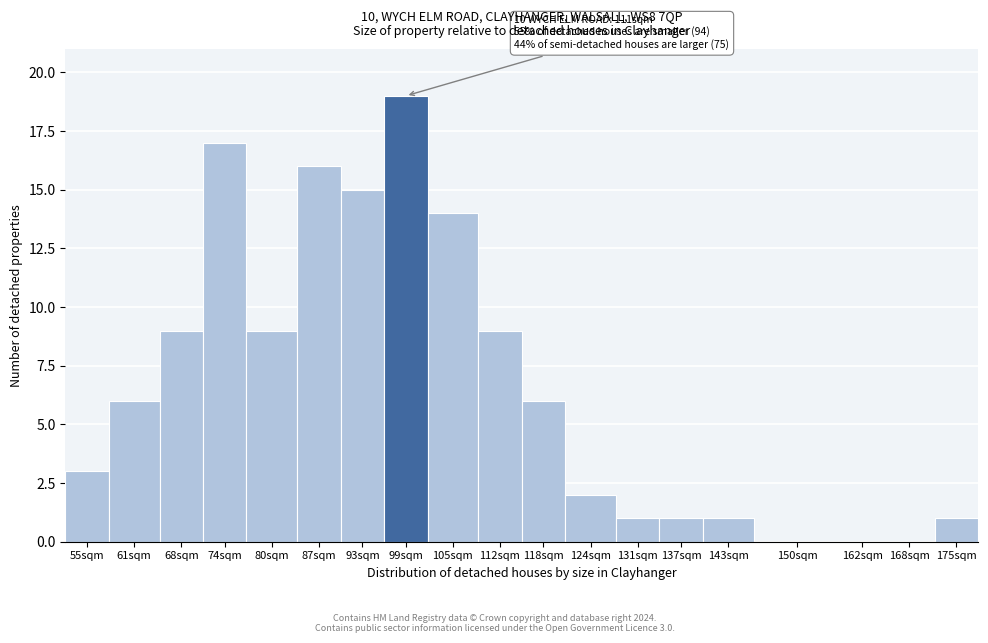

Reading left to right, list all the values displayed in this chart.

55sqm=3	61sqm=6	68sqm=9	74sqm=17	80sqm=9	87sqm=16	93sqm=15	99sqm=19	105sqm=14	112sqm=9	118sqm=6	124sqm=2	131sqm=1	137sqm=1	143sqm=1	150sqm=0	162sqm=0	168sqm=0	175sqm=1